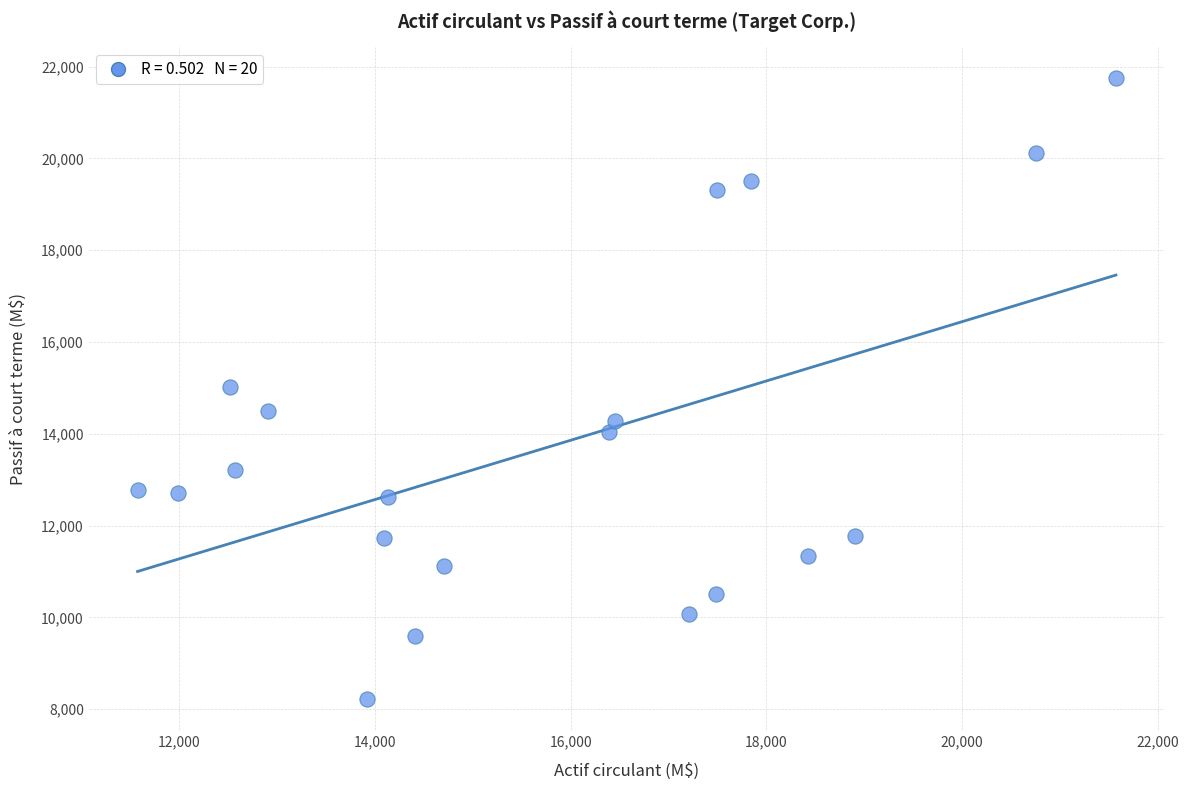

What is the range of X values (max minus min)?

10000